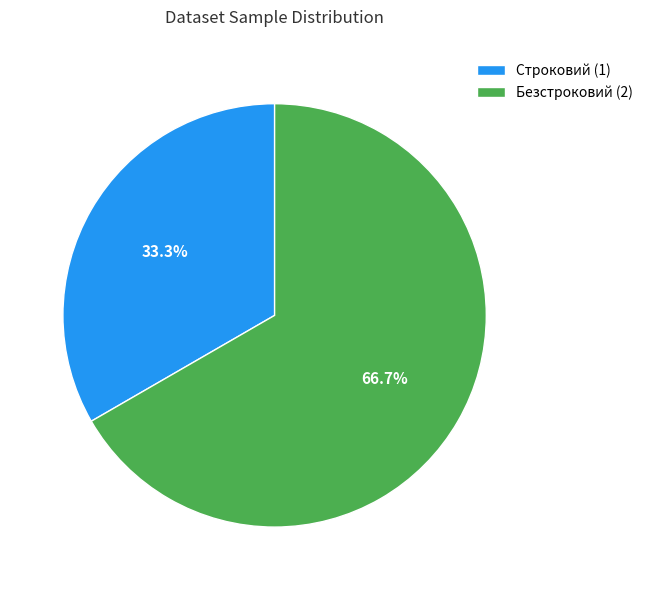

Which slice is the smallest?

Строковий